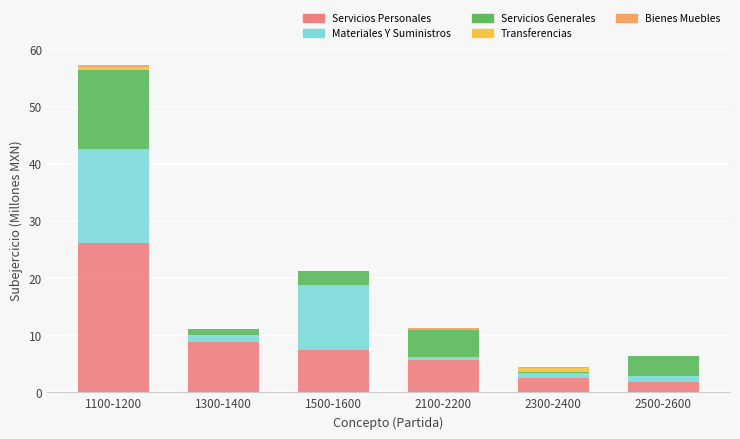

What is the highest value of the Servicios Personales series?

26.1